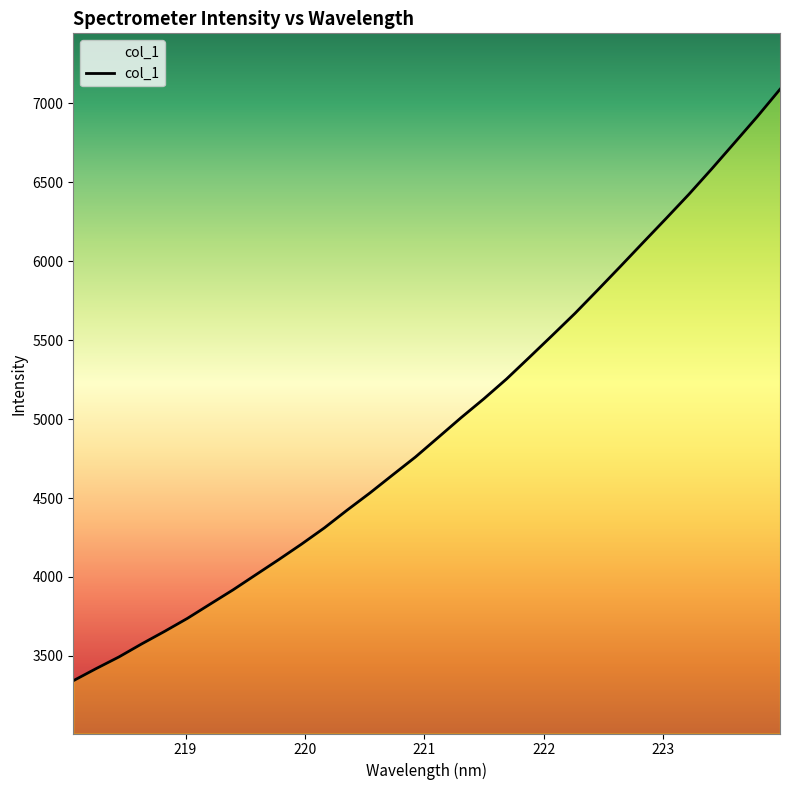

What is the maximum value shown in the chart?

7089.2